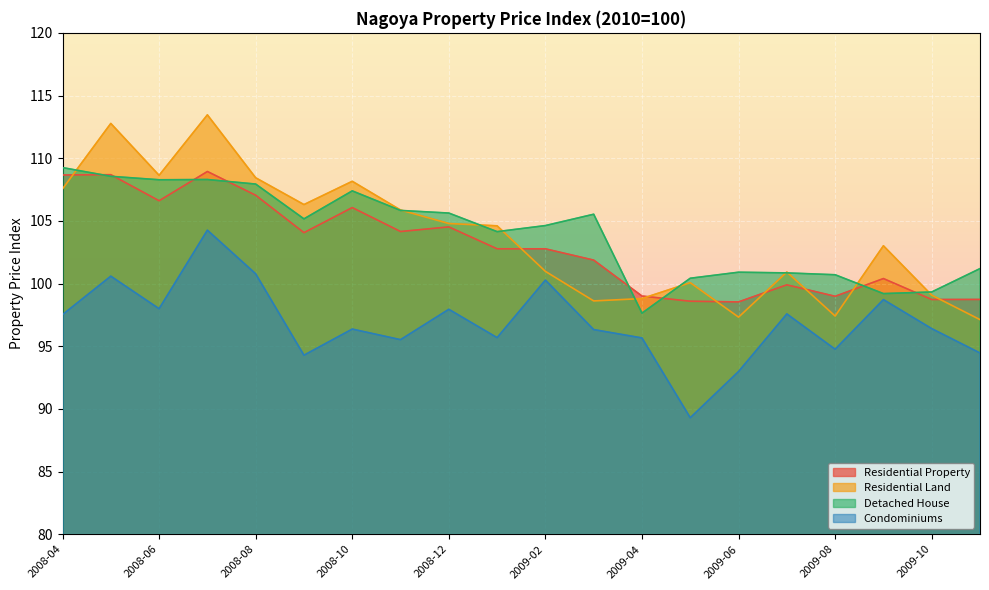

Reading left to right, transcribe all the data shown in this chart.

Residential Property: 108.7	108.7	106.6	108.9	107.0	104.1	106.1	104.1	104.5	102.8	102.8	101.9	99.0	98.6	98.5	99.9	99.0	100.4	98.7	98.7
Residential Land: 107.6	112.8	108.6	113.5	108.4	106.3	108.2	105.9	104.8	104.6	101.0	98.6	98.8	100.1	97.3	100.9	97.4	103.0	99.1	97.1
Detached House: 109.2	108.6	108.3	108.3	107.9	105.2	107.4	105.8	105.6	104.1	104.6	105.5	97.6	100.4	100.9	100.8	100.7	99.2	99.3	101.2
Condominiums: 97.5	100.6	98.0	104.3	100.8	94.3	96.4	95.5	97.9	95.7	100.3	96.3	95.7	89.3	93.0	97.6	94.8	98.7	96.4	94.5